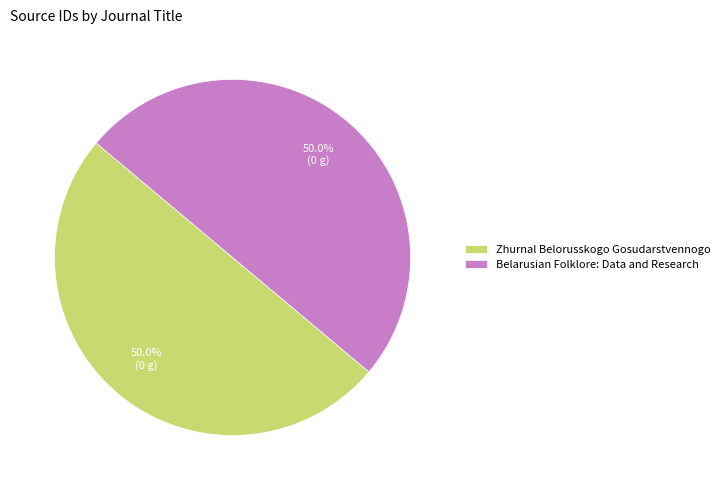

What percentage do Zhurnal Belorusskogo Gosudarstvennogo and Belarusian Folklore: Data and Research together represent?

100.0%